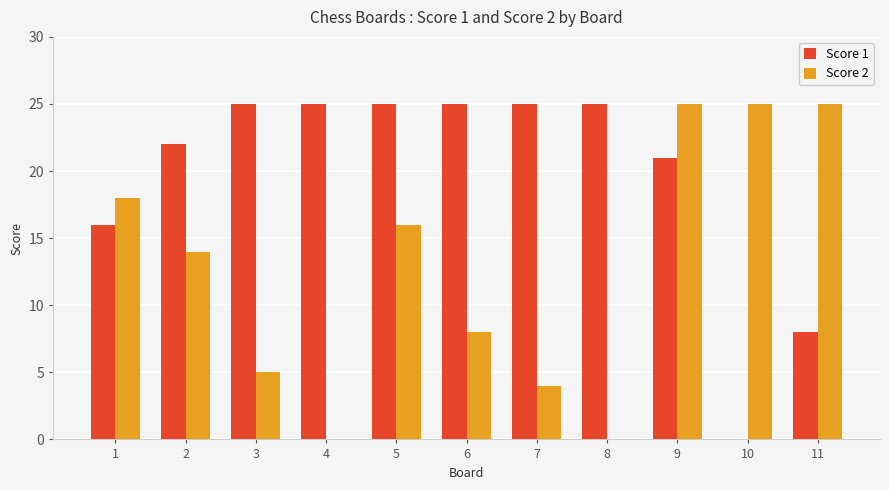

Which series changed the most between 7 and 11?

Score 2